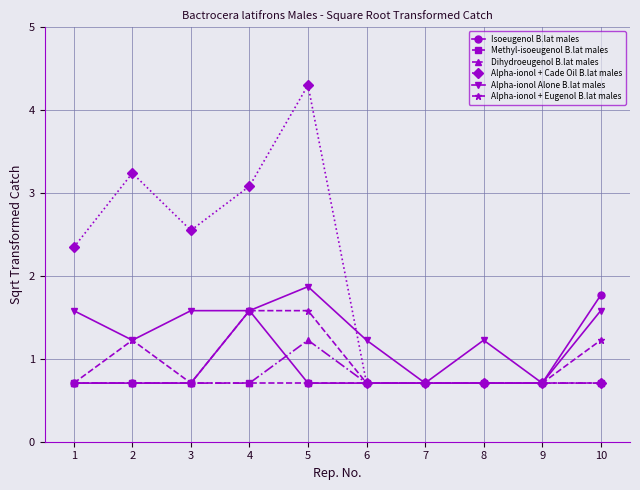

What is the value of the Dihydroeugenol B.lat males point at the 2nd from the left?

0.7